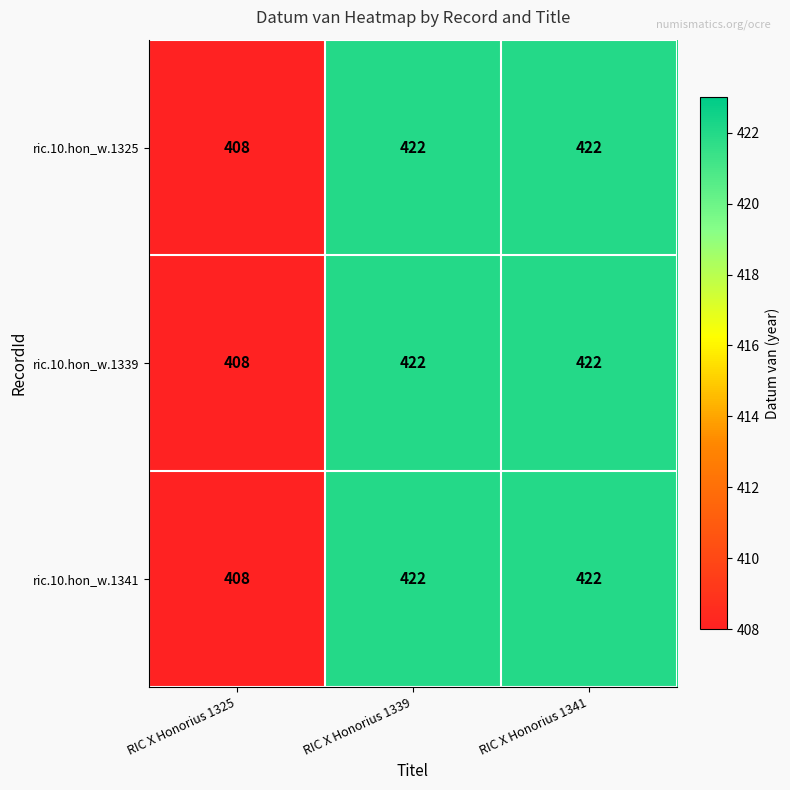

The ric.10.hon_w.1325 series shows 600 at RIC X Honorius 1325. True or false?

False